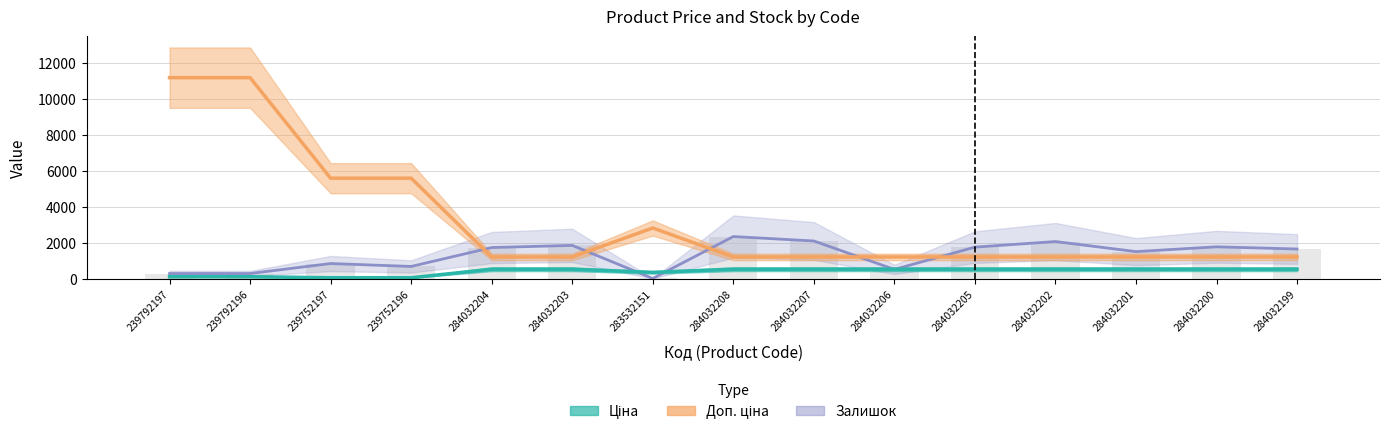

The Ціна series shows 528.2 at 284032204. True or false?

True